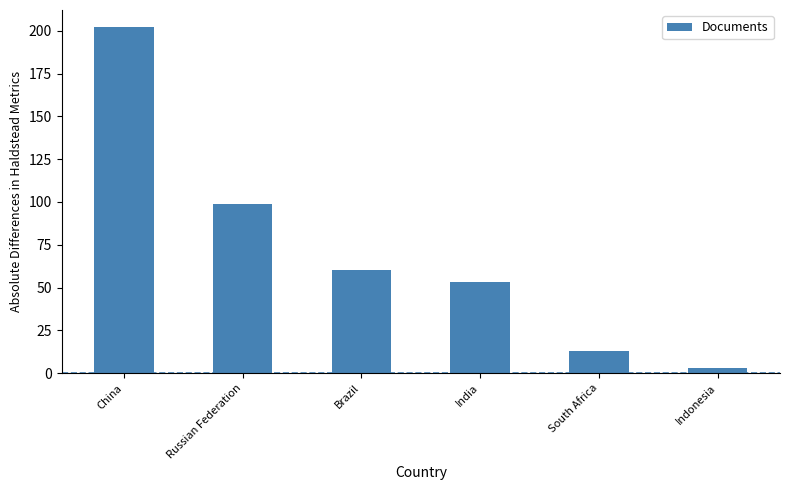

Does the chart contain any negative values?

No